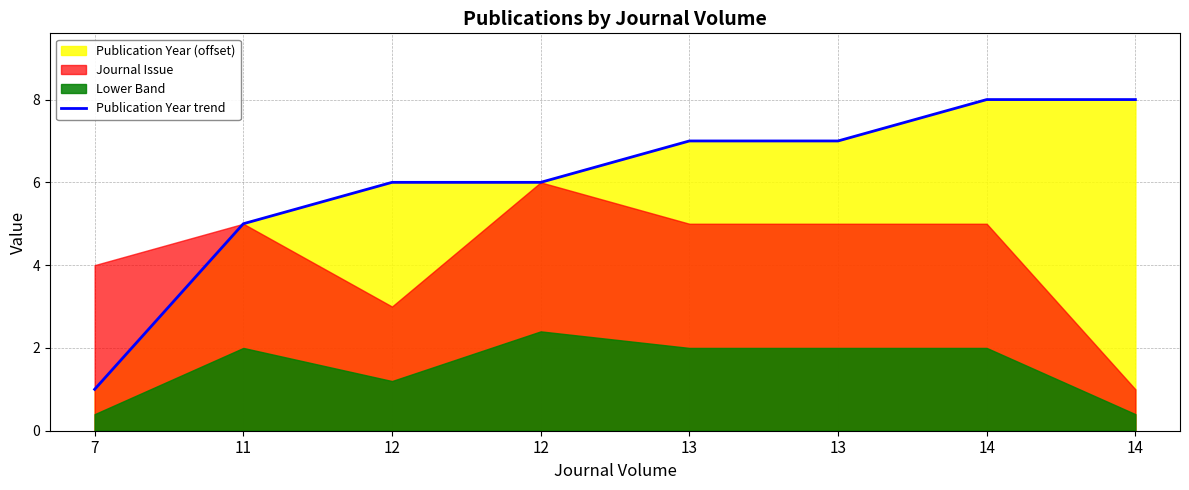

What is the difference between the second highest and second lowest values?

3